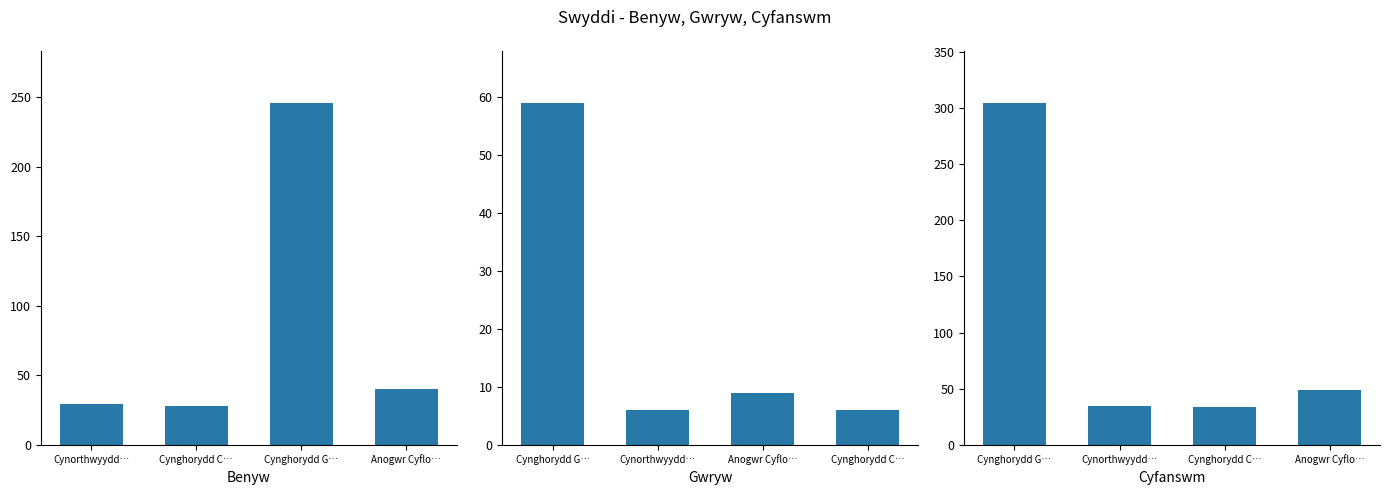

What position from the left is Anogwr Cyflo…?

4